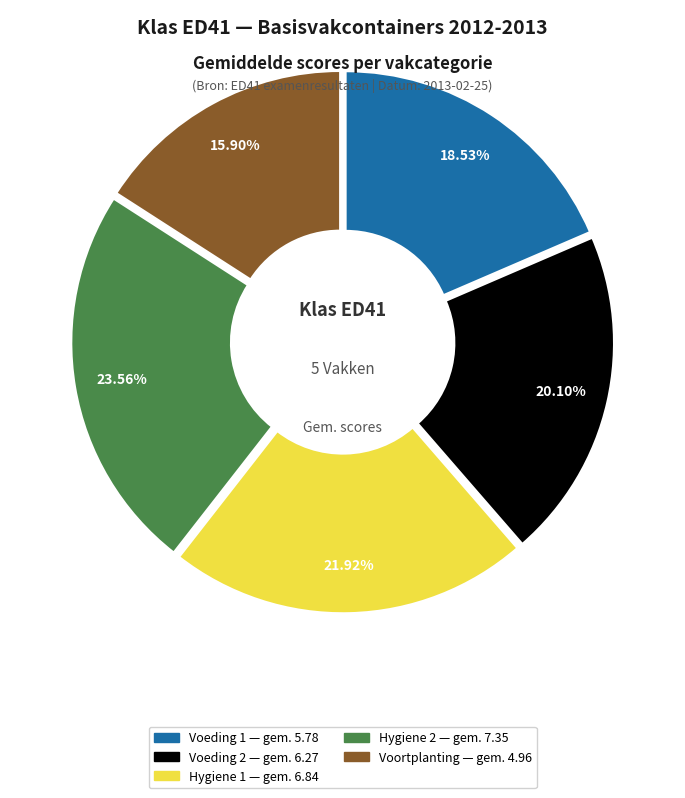

To the nearest percent, what is the combined percentage of Hygiene 2 and Voeding 2?

44%